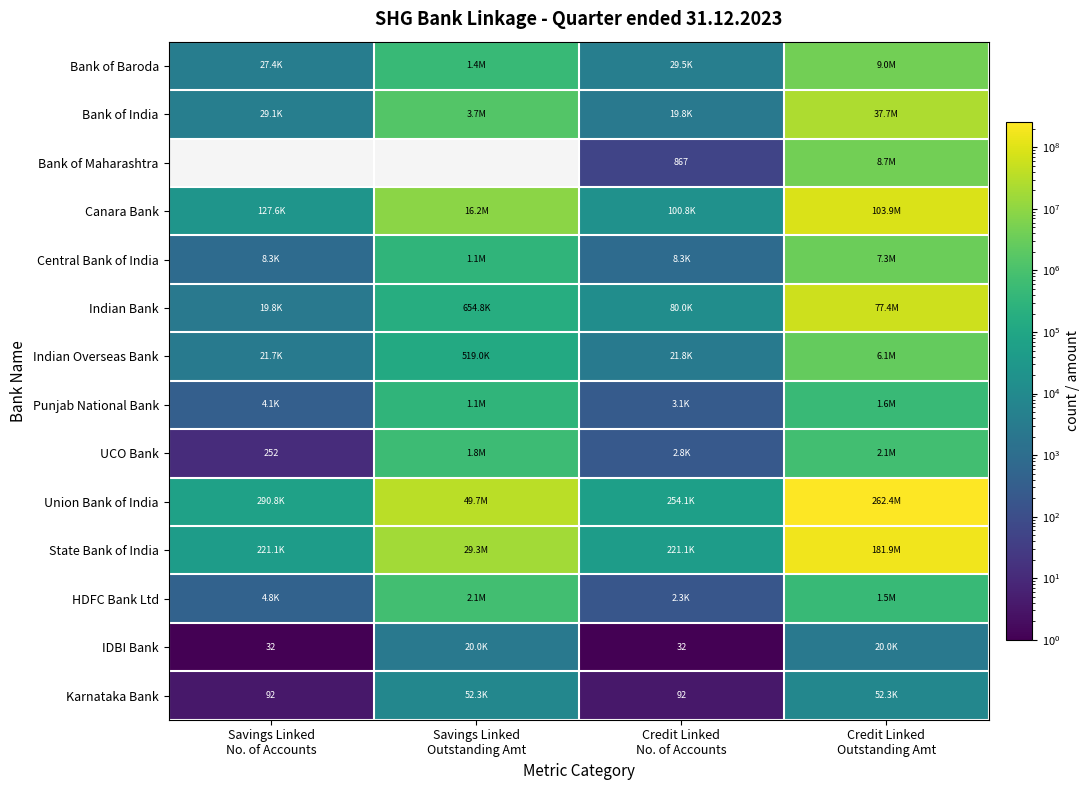

Rank the categories by Punjab National Bank value from highest to lowest.

Credit Linked Outstanding Amt, Savings Linked Outstanding Amt, Savings Linked No. of Accounts, Credit Linked No. of Accounts